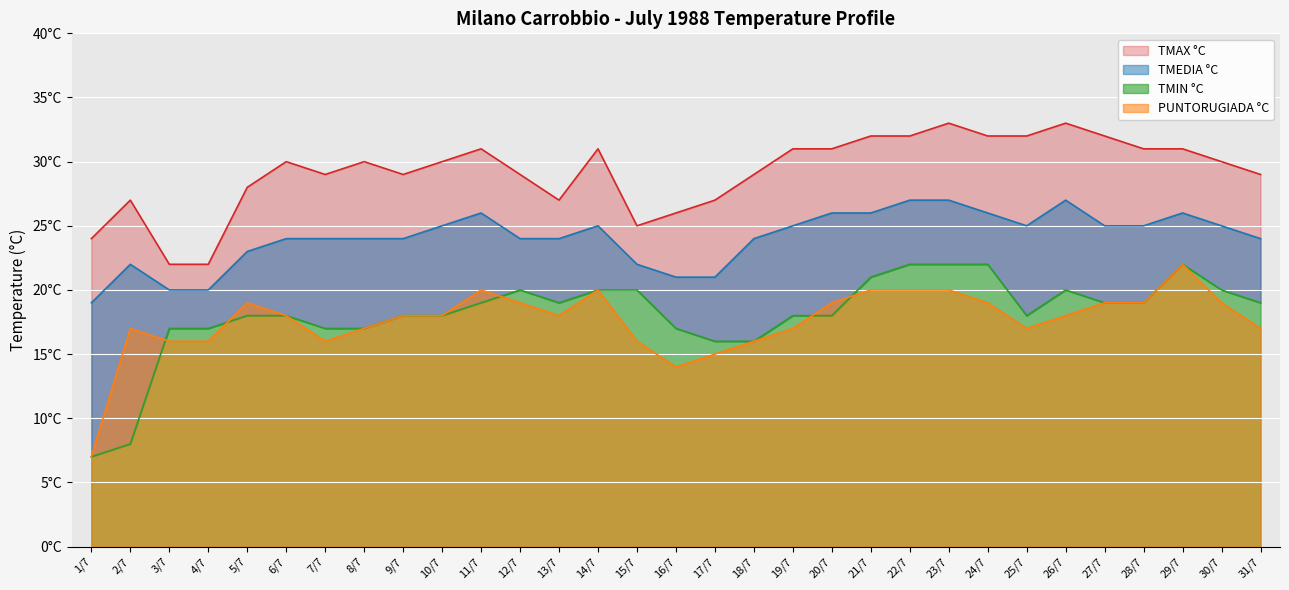

Is it true that TMIN °C equals 19 at 27/7?

True